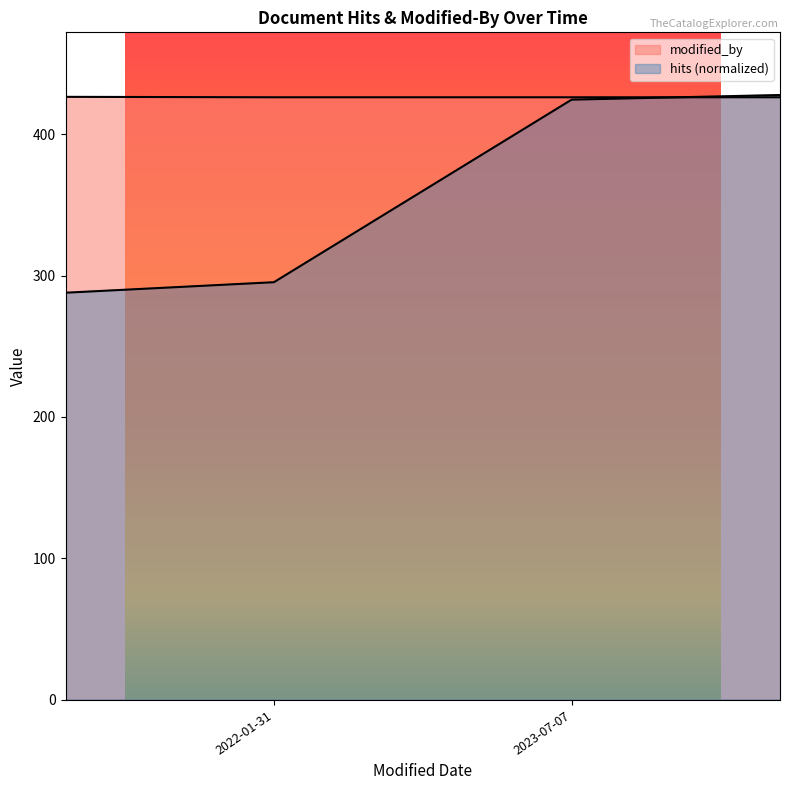

What is the average value of the hits (normalized) series?

305.8